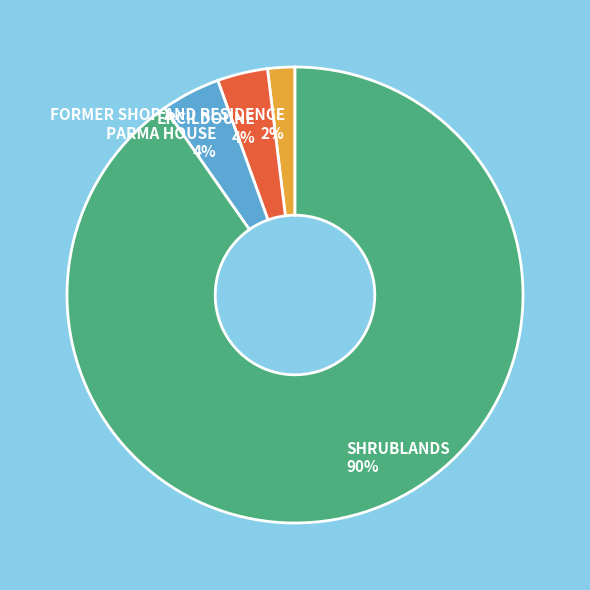

To the nearest percent, what is the difference between the largest and smallest slice percentages?

88%